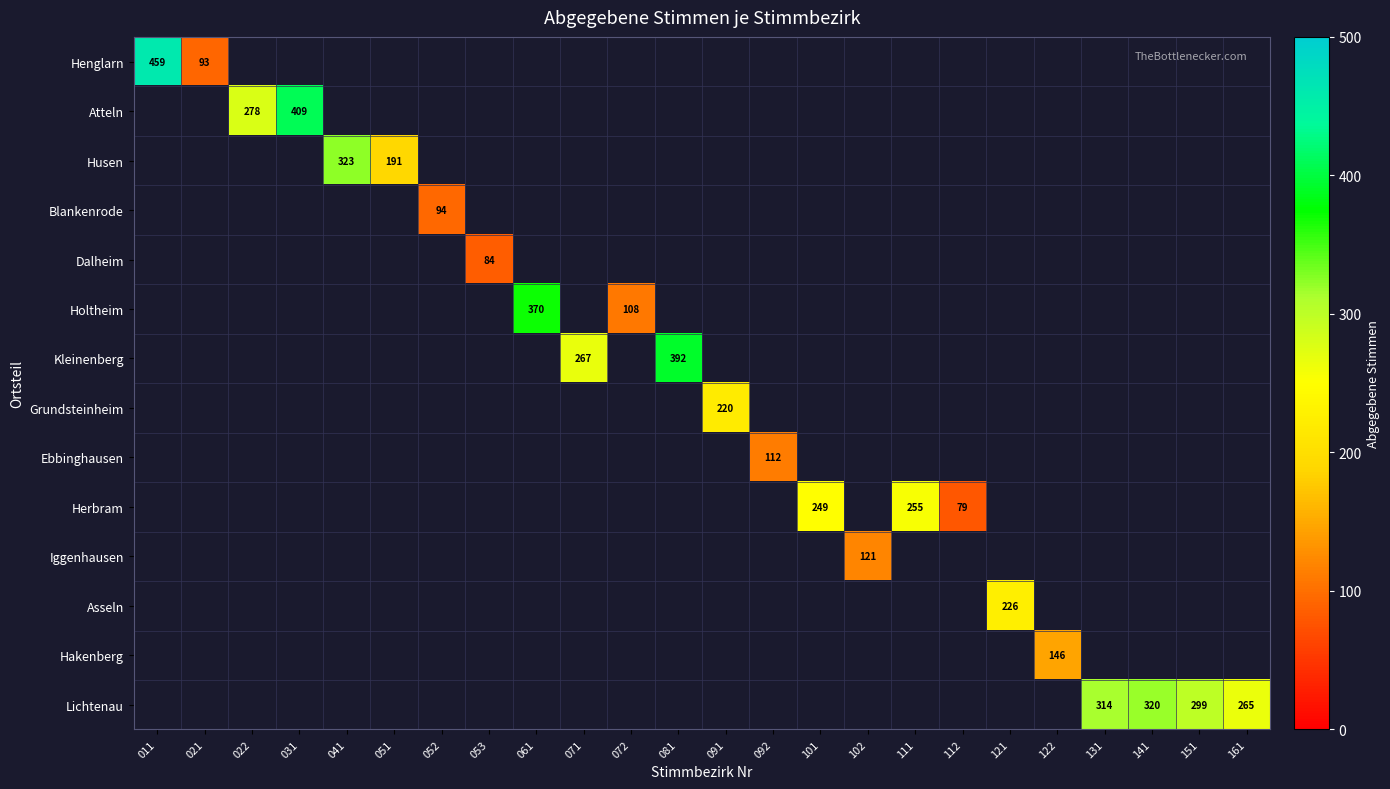

True or false: Kleinenberg has a value of 147 at 071.

False